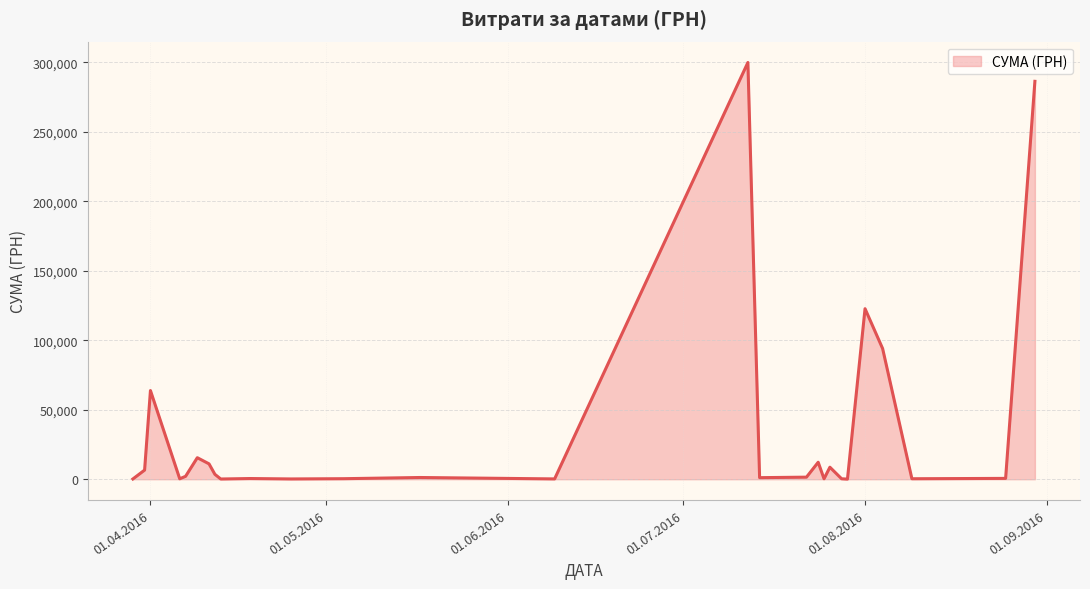

What is the smallest value displayed?

97.8